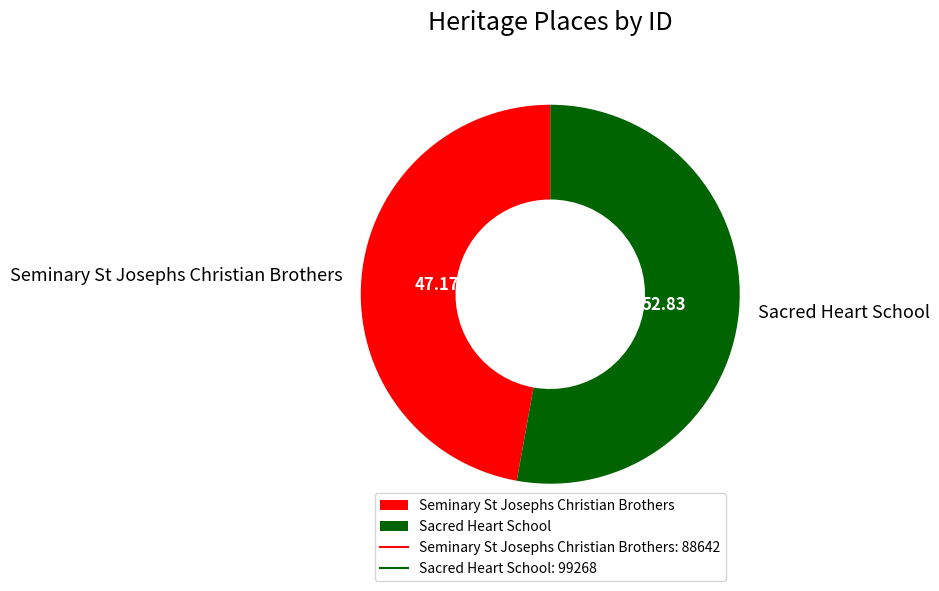

Do Sacred Heart School and Seminary St Josephs Christian Brothers together represent more than half of the pie?

Yes